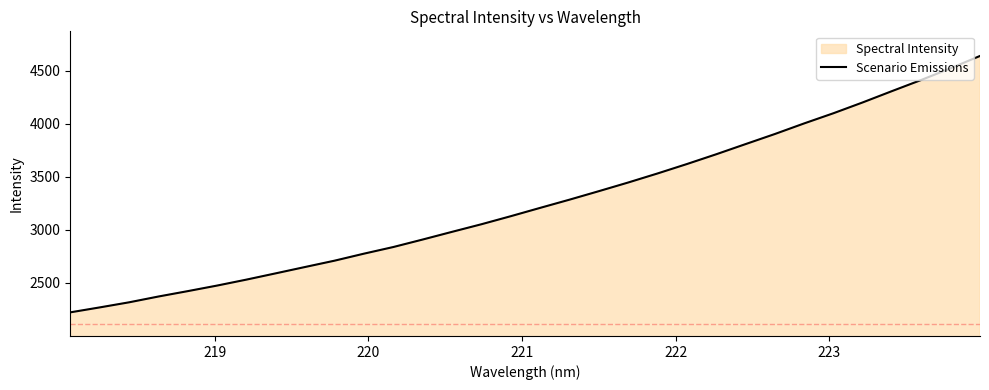

What is the greatest value displayed?

4637.1